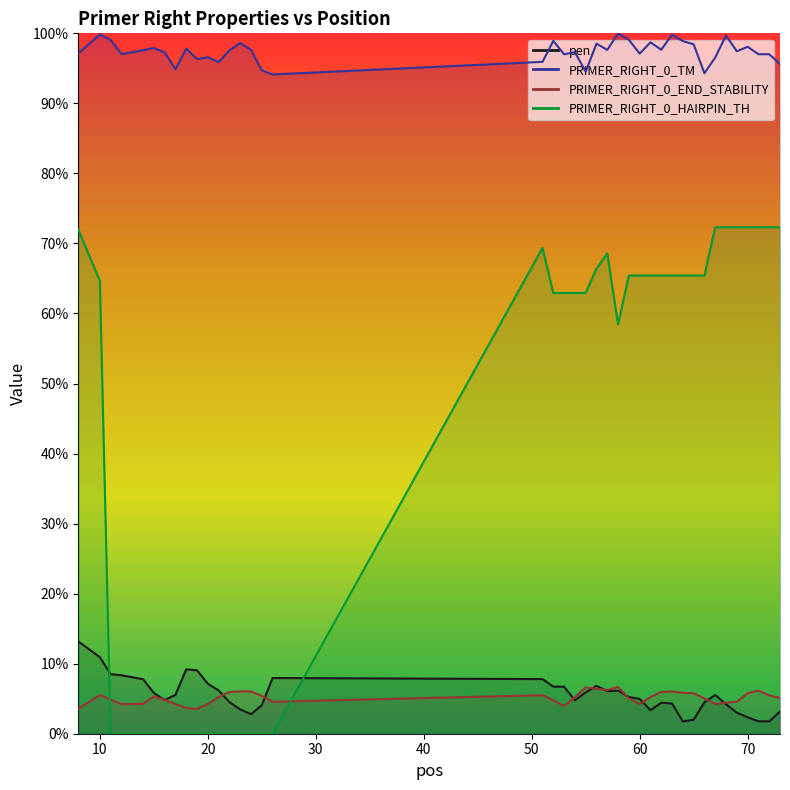

True or false: PRIMER_RIGHT_0_END_STABILITY has more than 2 points higher than both neighbors.

True